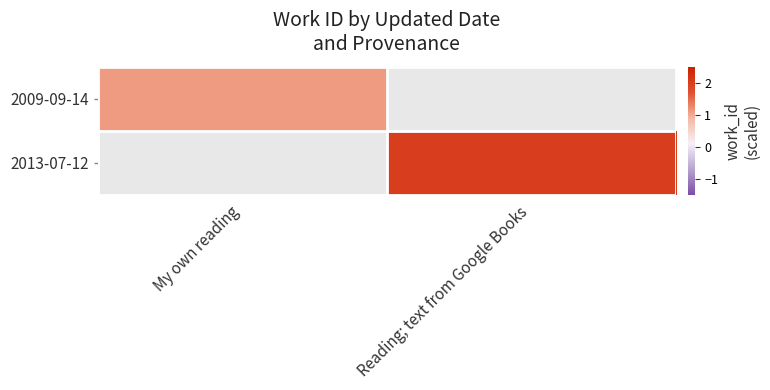

Count the number of data series in this chart.

2